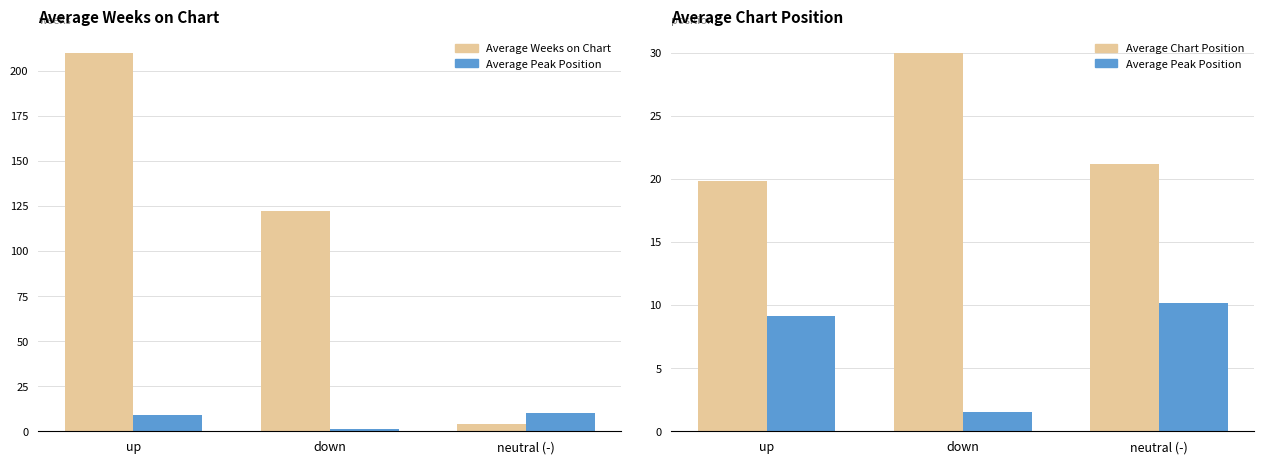

At which label is Average Chart Position closest to 24?

neutral (-)